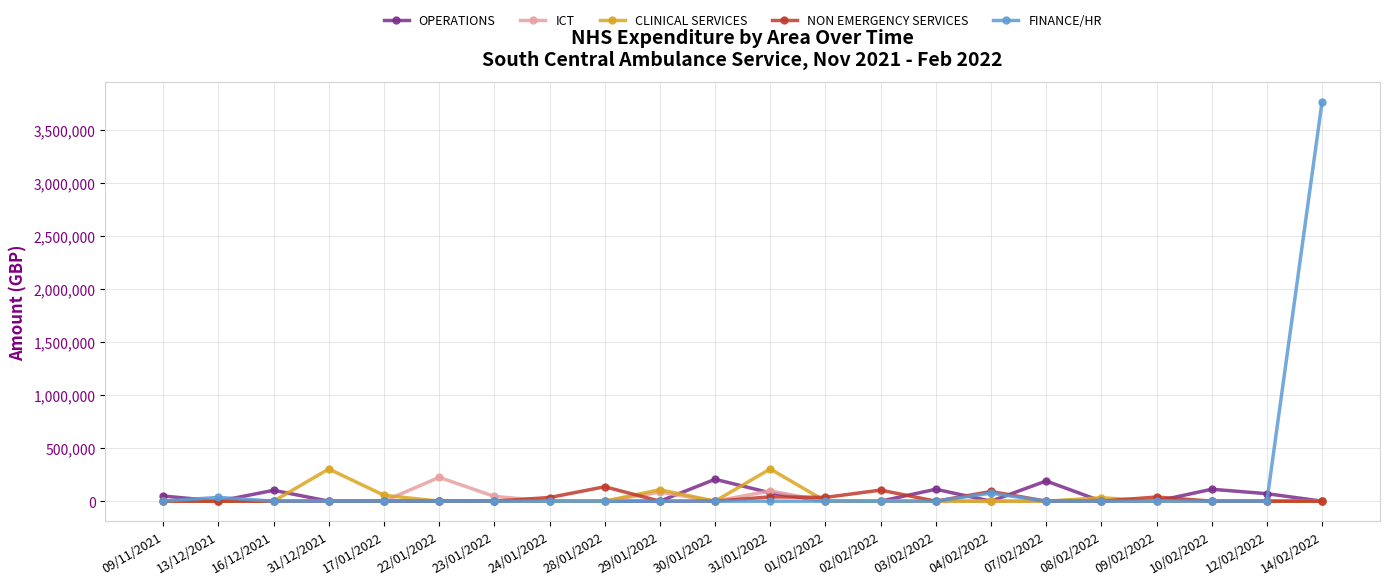

What is the difference between the second highest and minimum values in the ICT series?

96727.2